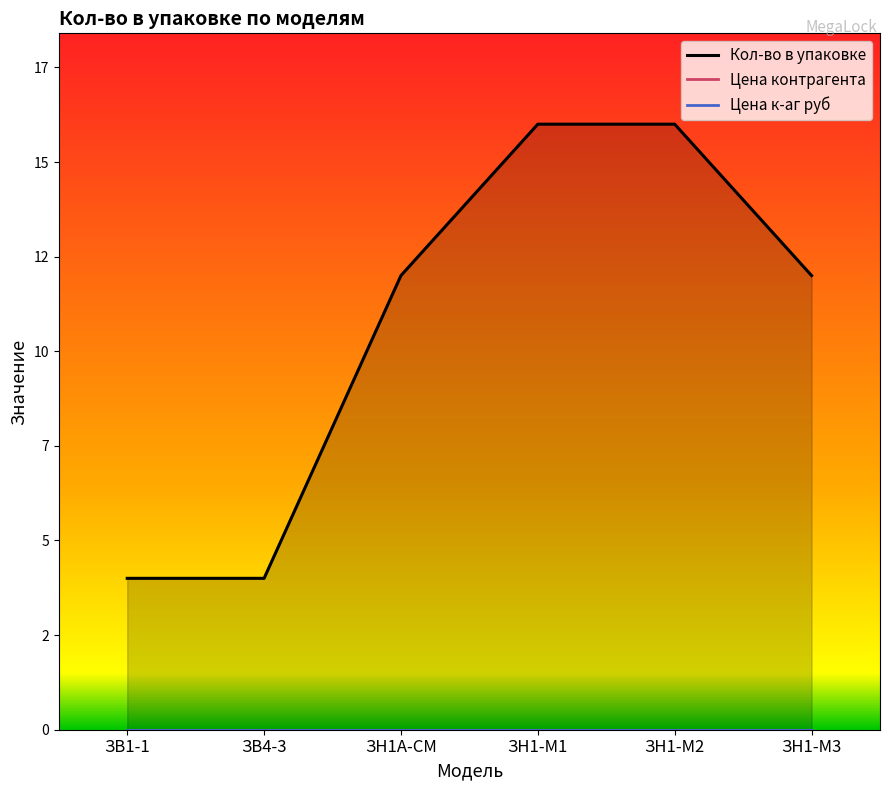

Rank the series by their maximum value, from lowest to highest.

Цена контрагента, Цена к-аг руб, Кол-во в упаковке